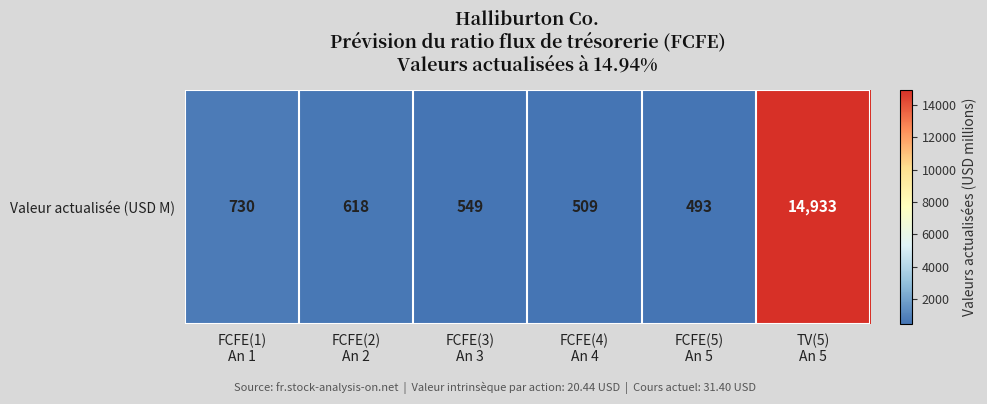

Approximately how many times larger is the value at TV(5)
An 5 compared to FCFE(3)
An 3?

27.2